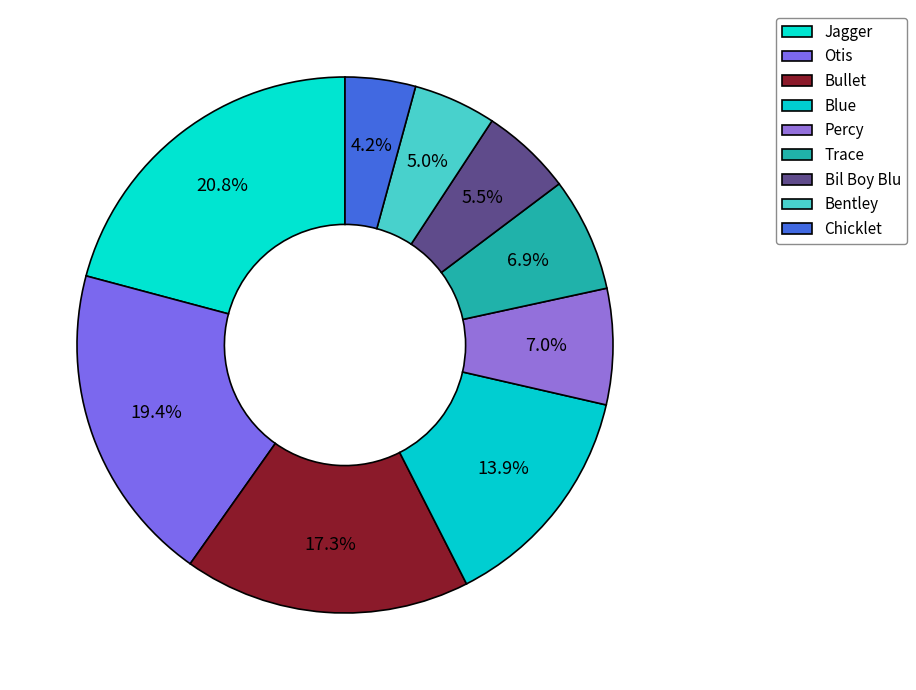

Count the number of slices in the pie.

9